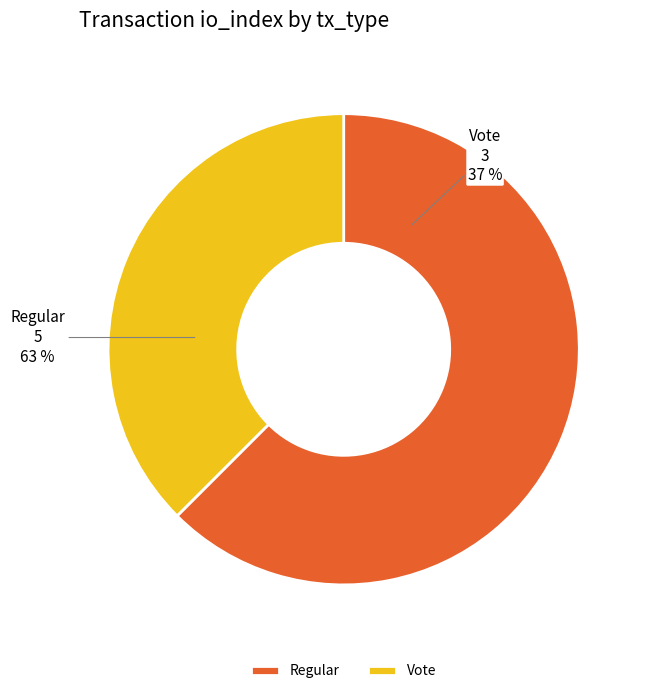

What percentage do Vote and Regular together represent?

100.0%